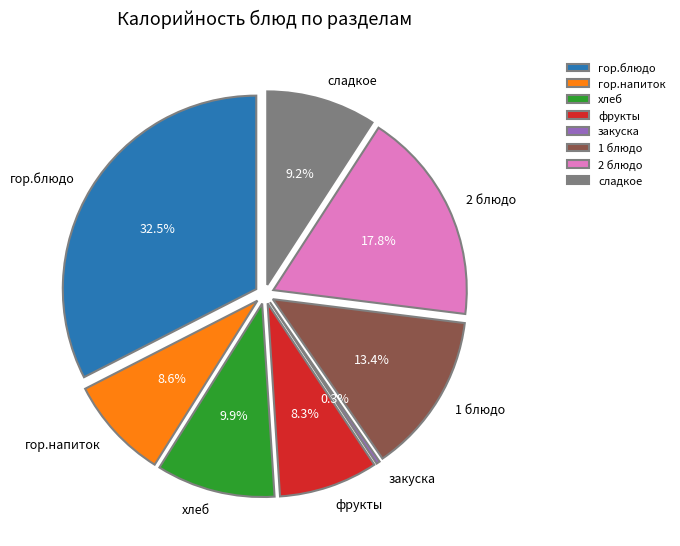

What is the change in value from хлеб to закуска?

-99